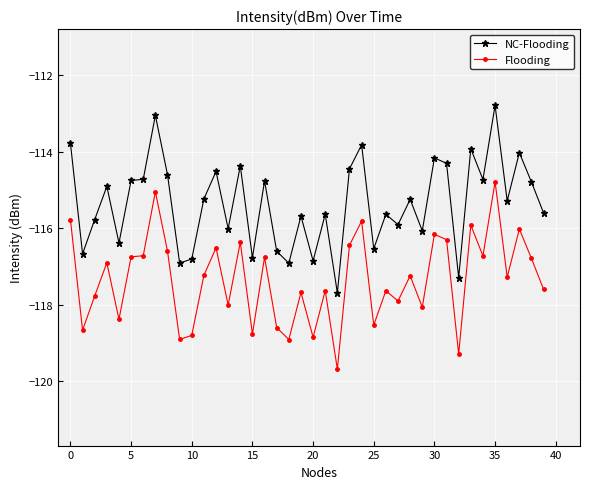

What are all the series names shown in the legend?

NC-Flooding, Flooding